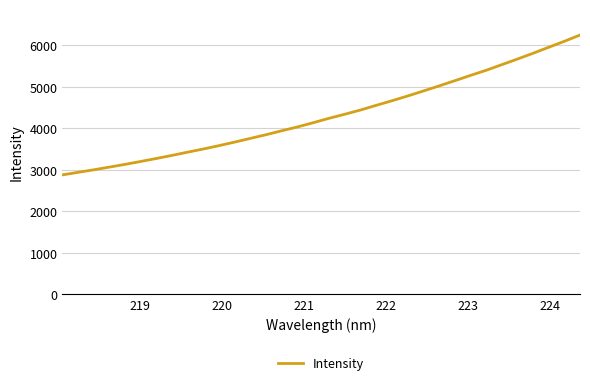

What is the difference between the maximum and minimum values?

3371.3